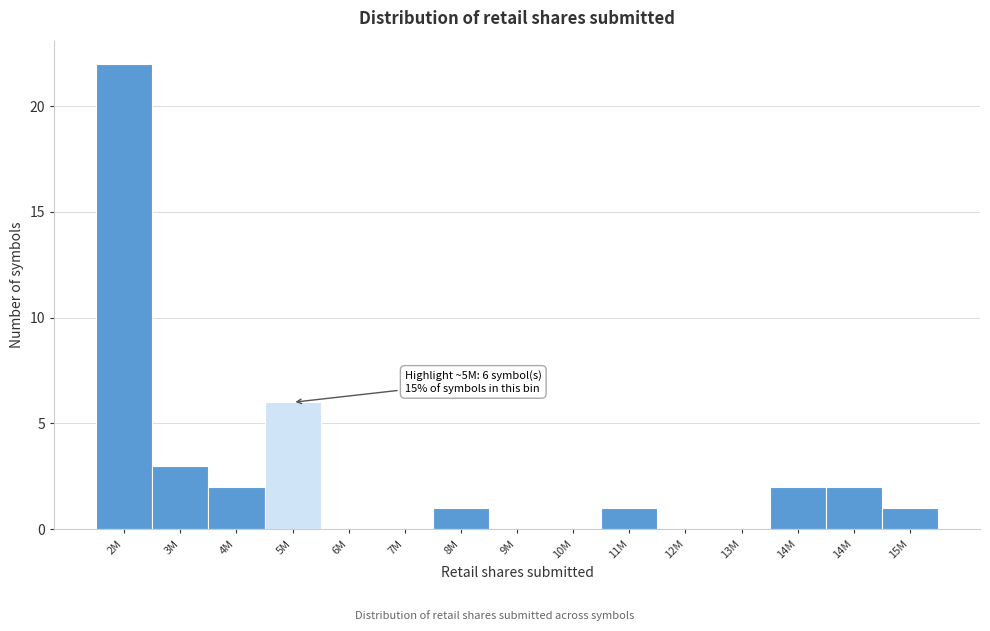

How many data points does each series have?

15